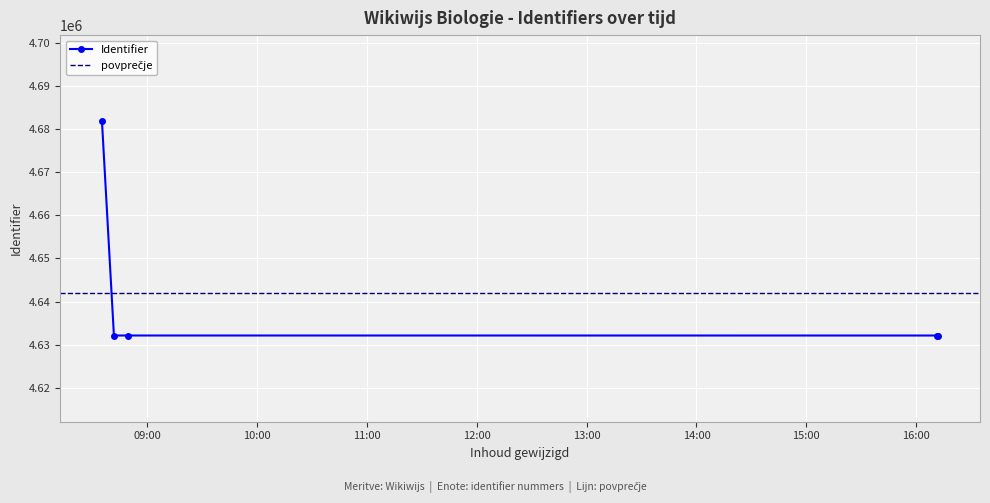

What is the value of the Identifier point at the 1st from the left?

4681817